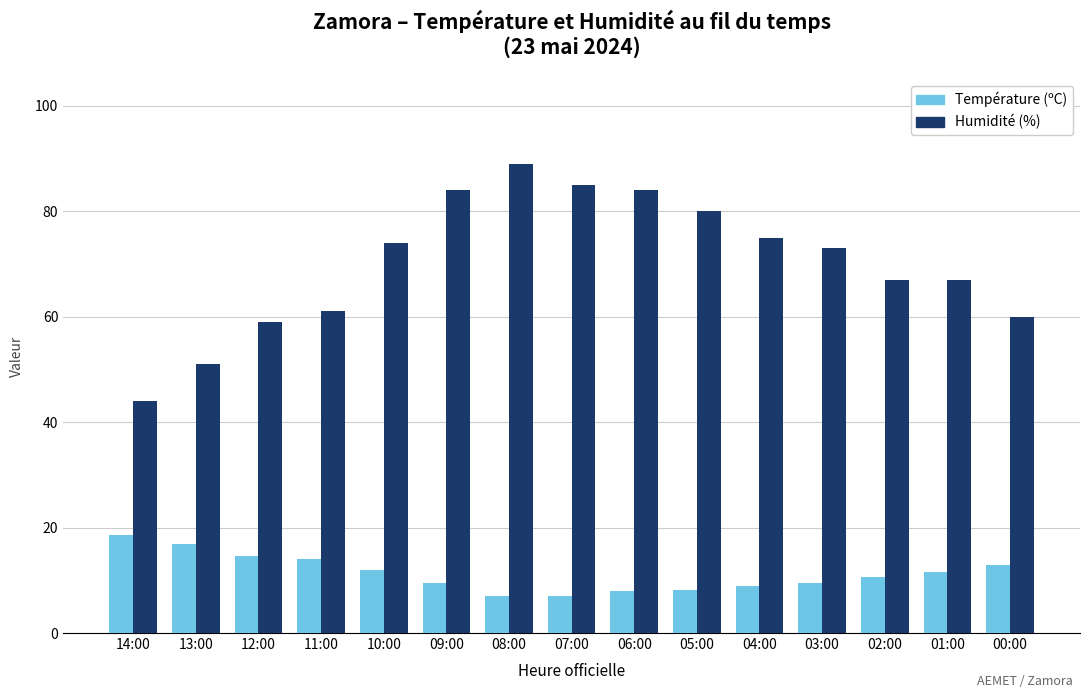

What is the spread (max minus min) of values at 05:00?

71.8